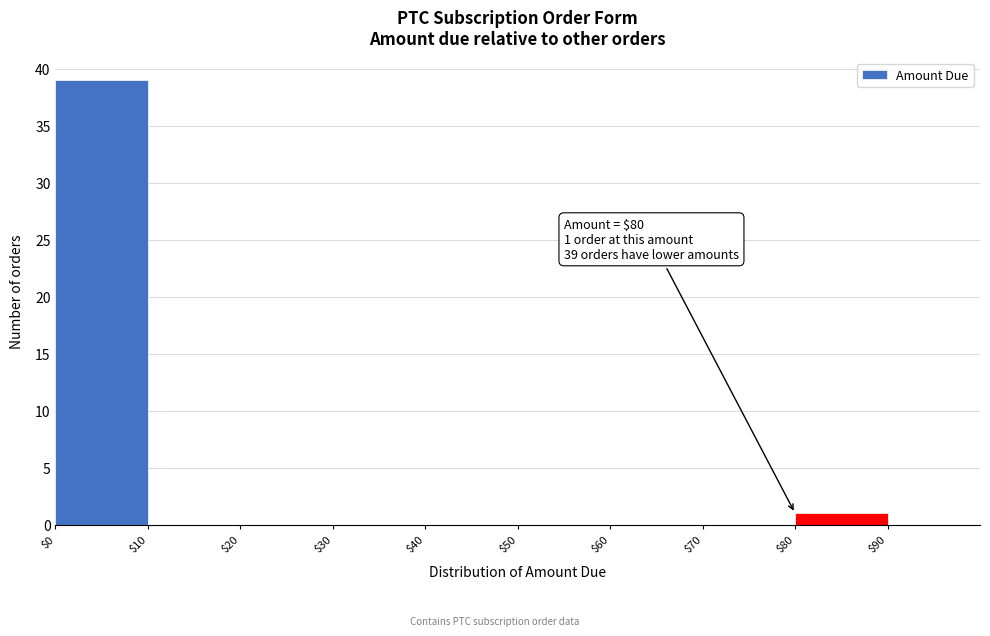

Over which range of the x-axis is the bar tallest?

0 to 10